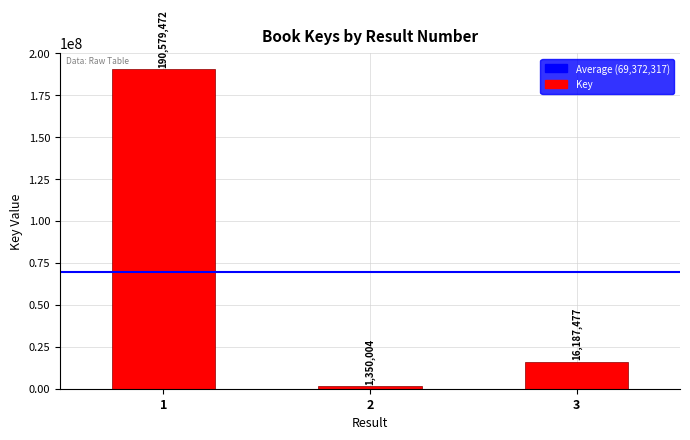

Count the number of categories in the chart.

3